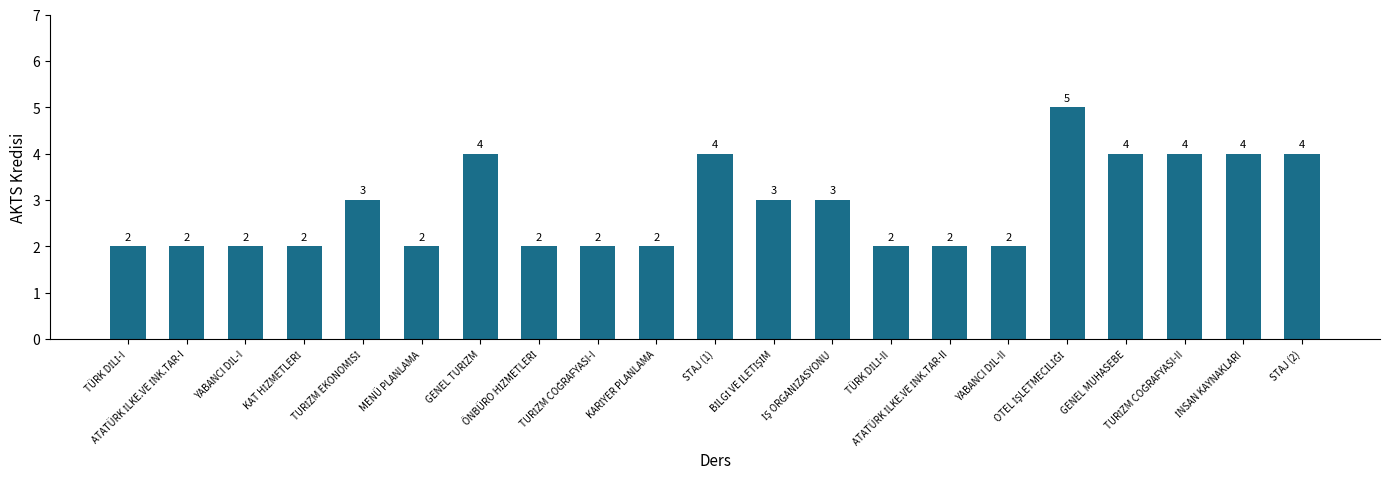

Is it true that the value at MENÜ PLANLAMA is 2?

True